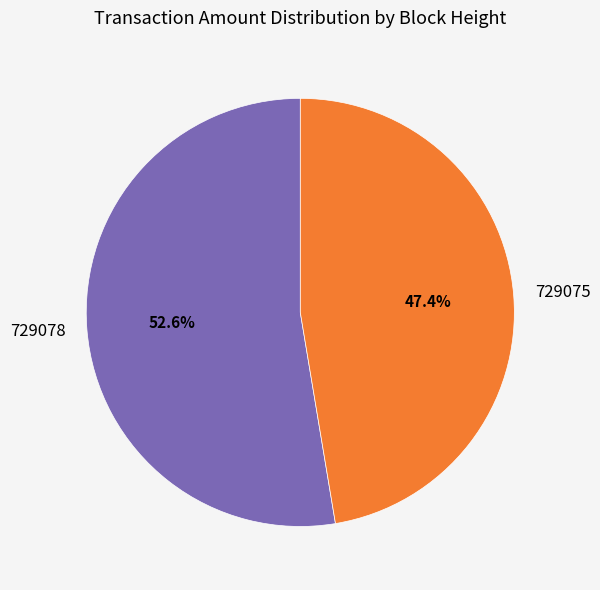

Is it true that 729078 is 44% of the pie?

False